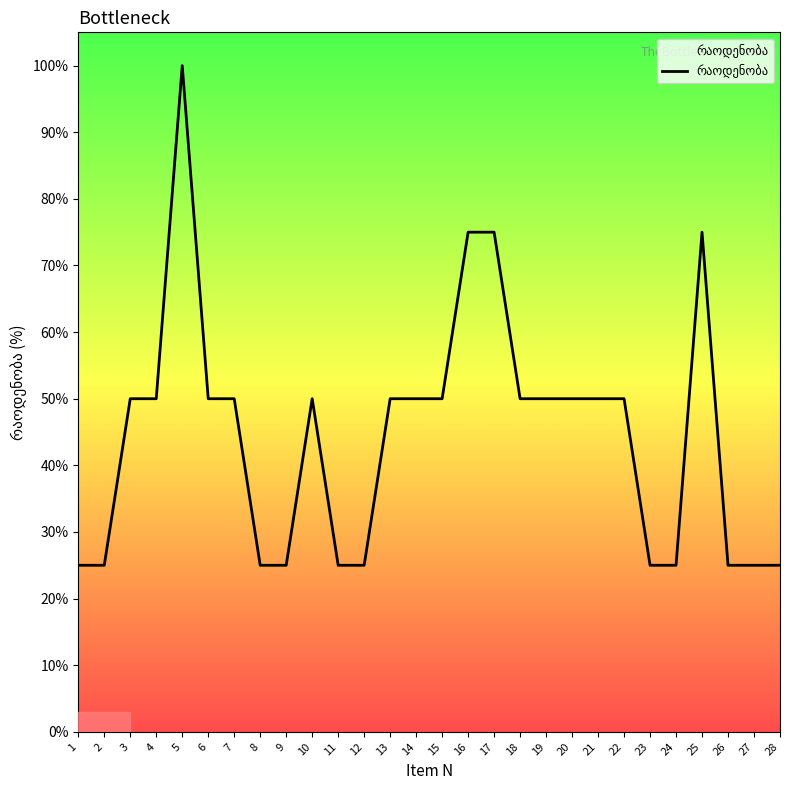

How many values are between 25 and 50?

24